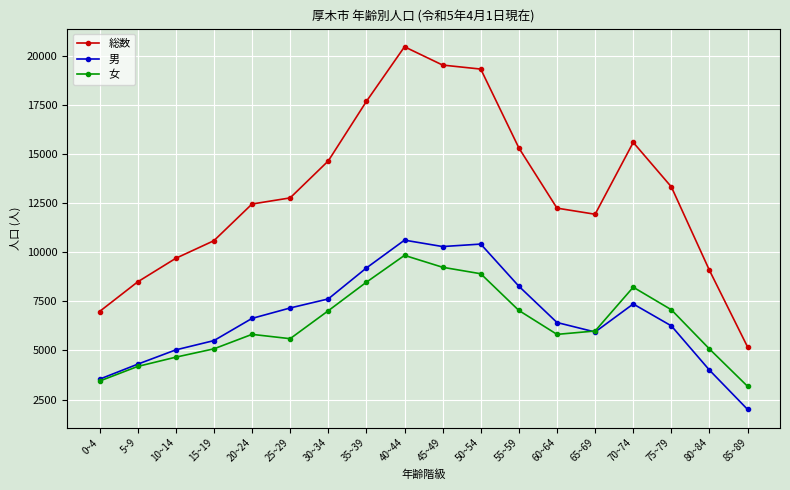

True or false: 女 has more than 0 points higher than both neighbors.

True